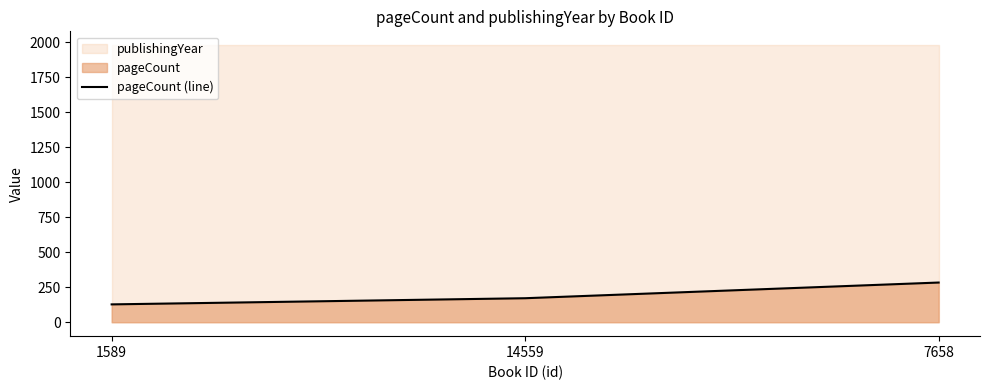

Which category has the highest value across all series?

7658